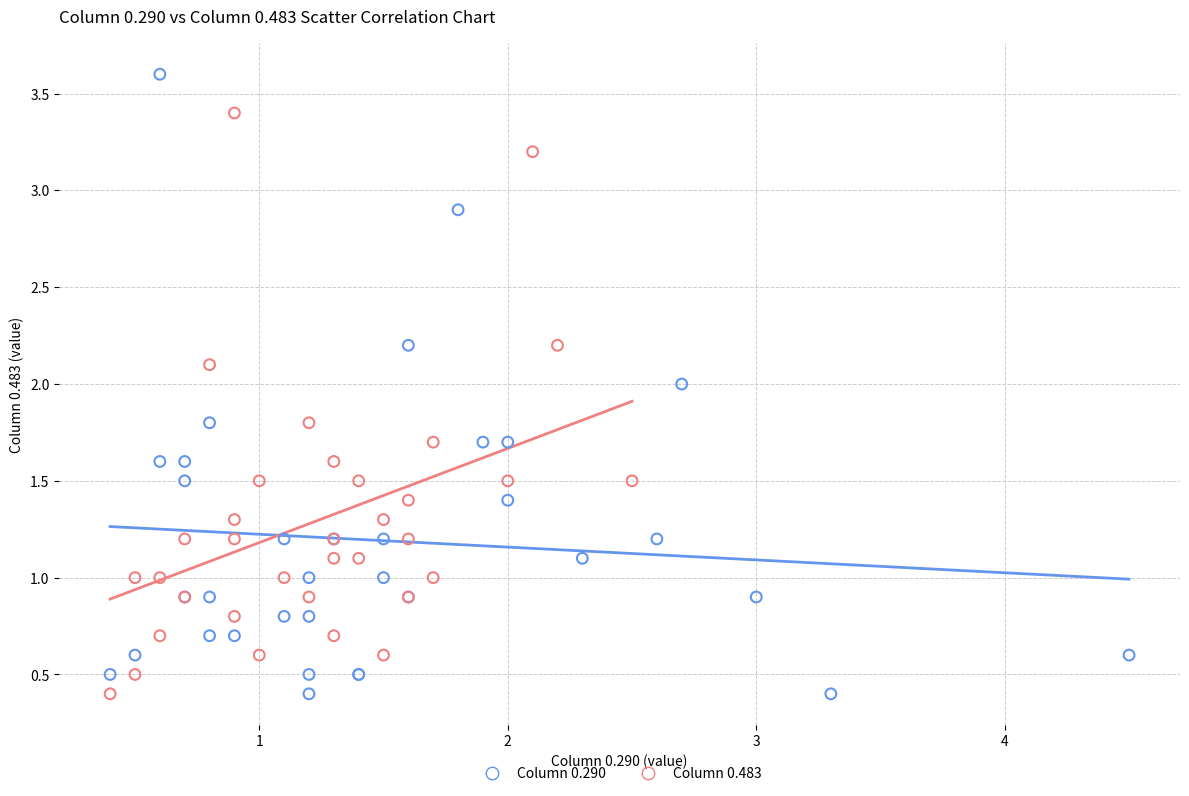

Which series has the largest Y range (max minus min)?

Column 0.290